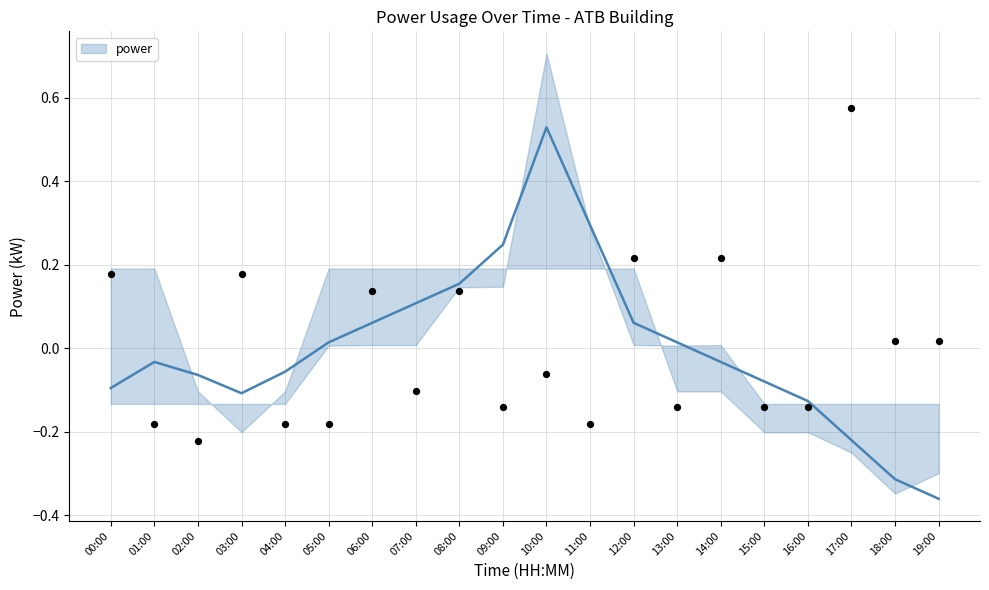

Which has a higher value, 02:00 or 00:00?

02:00